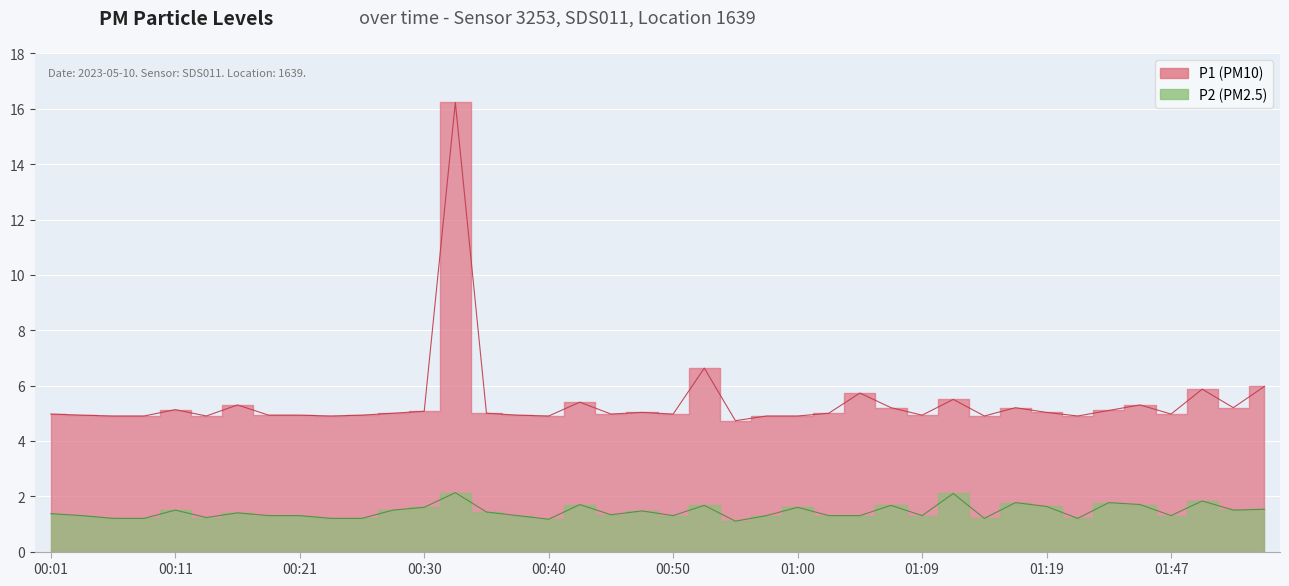

List the labels in order of P1 value, smallest first.

00:55, 00:06, 00:09, 00:13, 00:23, 00:40, 00:57, 01:00, 01:14, 01:27, 00:04, 00:18, 00:21, 00:26, 00:38, 01:09, 00:01, 00:45, 00:50, 01:47, 00:28, 00:35, 01:02, 00:47, 01:19, 00:30, 01:38, 00:11, 01:07, 01:17, 01:52, 00:16, 01:44, 00:43, 01:12, 01:05, 01:49, 01:54, 00:52, 00:33